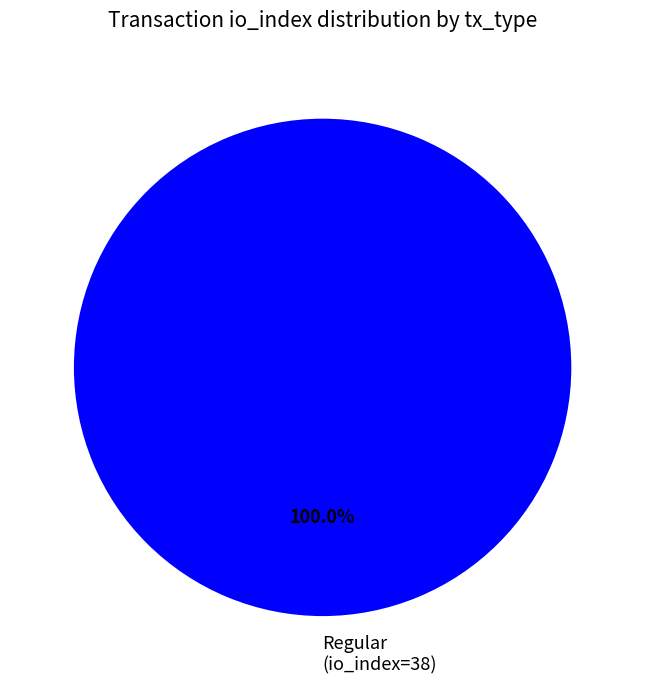

How many slices are in this pie chart?

1